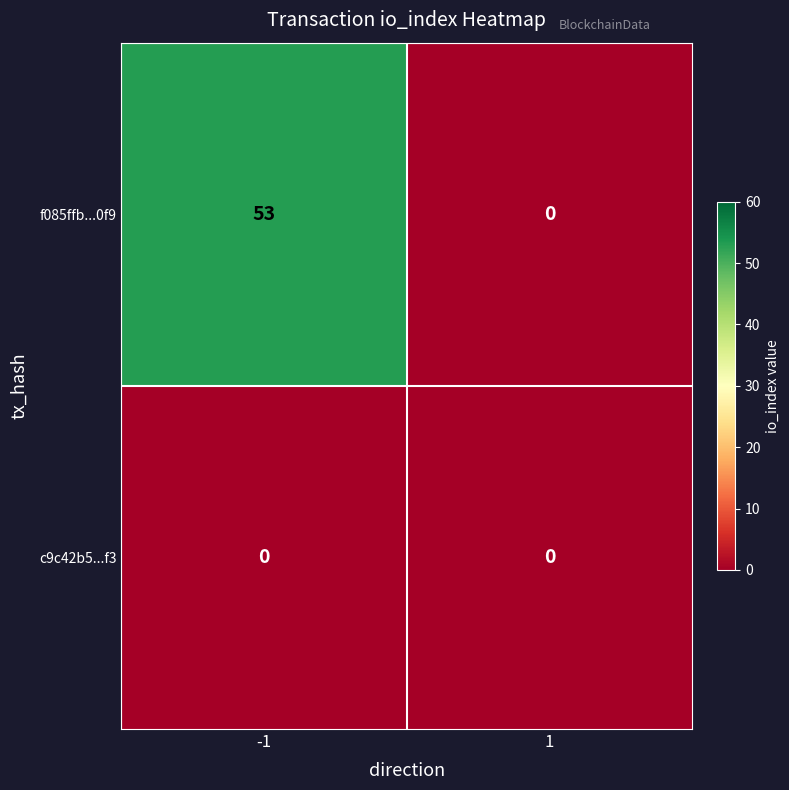

Rank the series at -1 from highest to lowest value.

f085ffb...0f9, c9c42b5...f3